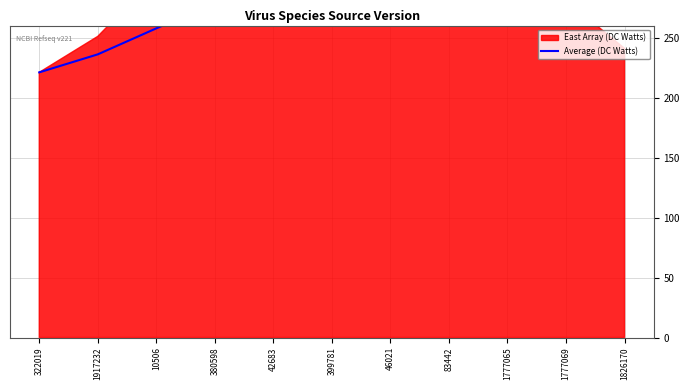

True or false: the data shows 191.2 at 380598.

False